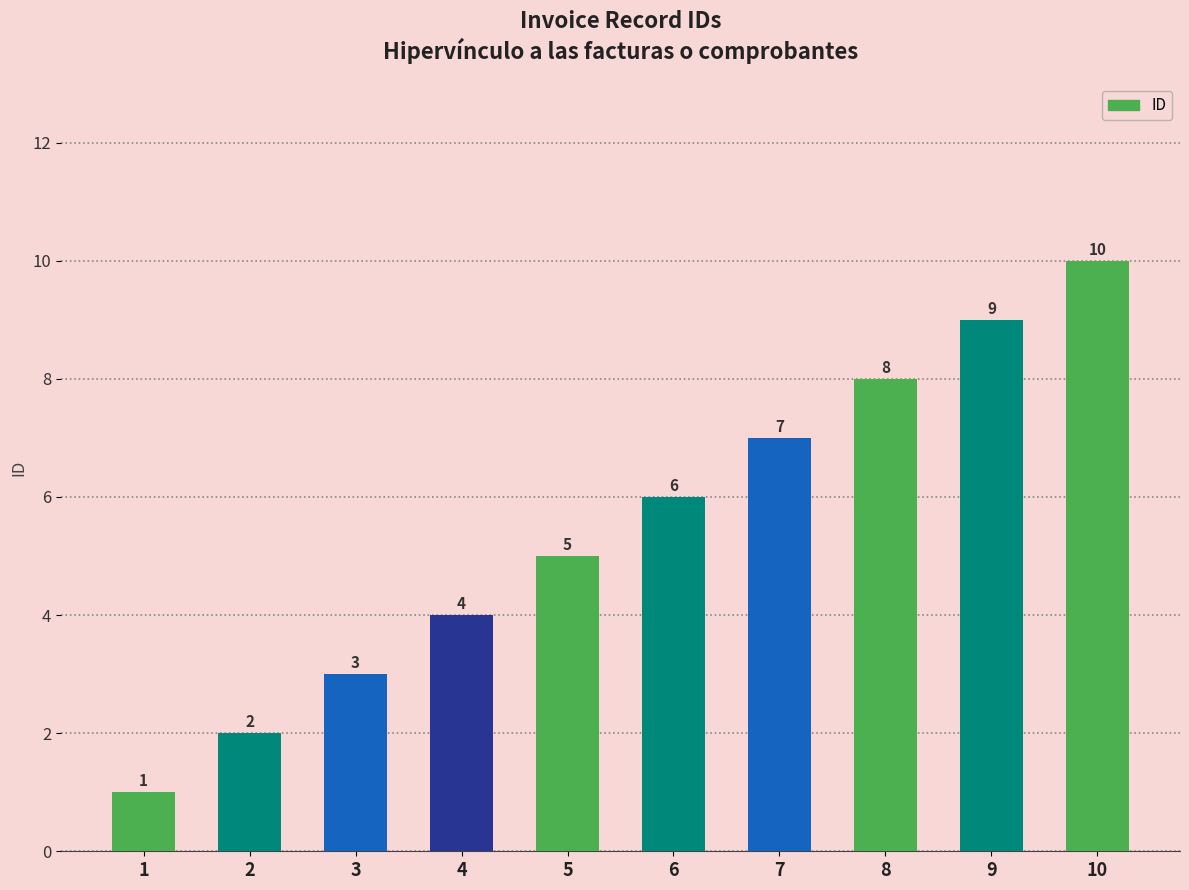

What is the sum of all values?

55